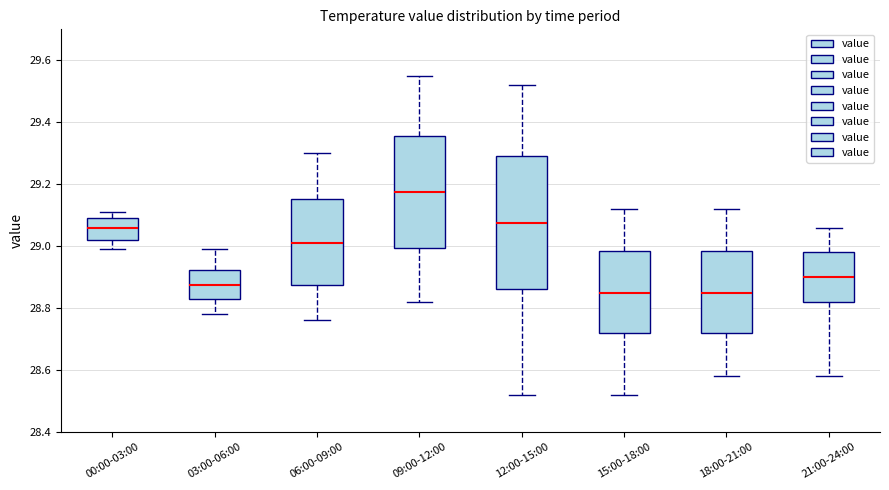

Where does the upper whisker of the box for 12:00-15:00 end on the y-axis? The values are not printed on the chart, so give them approximately, as read against the axis.

29.52